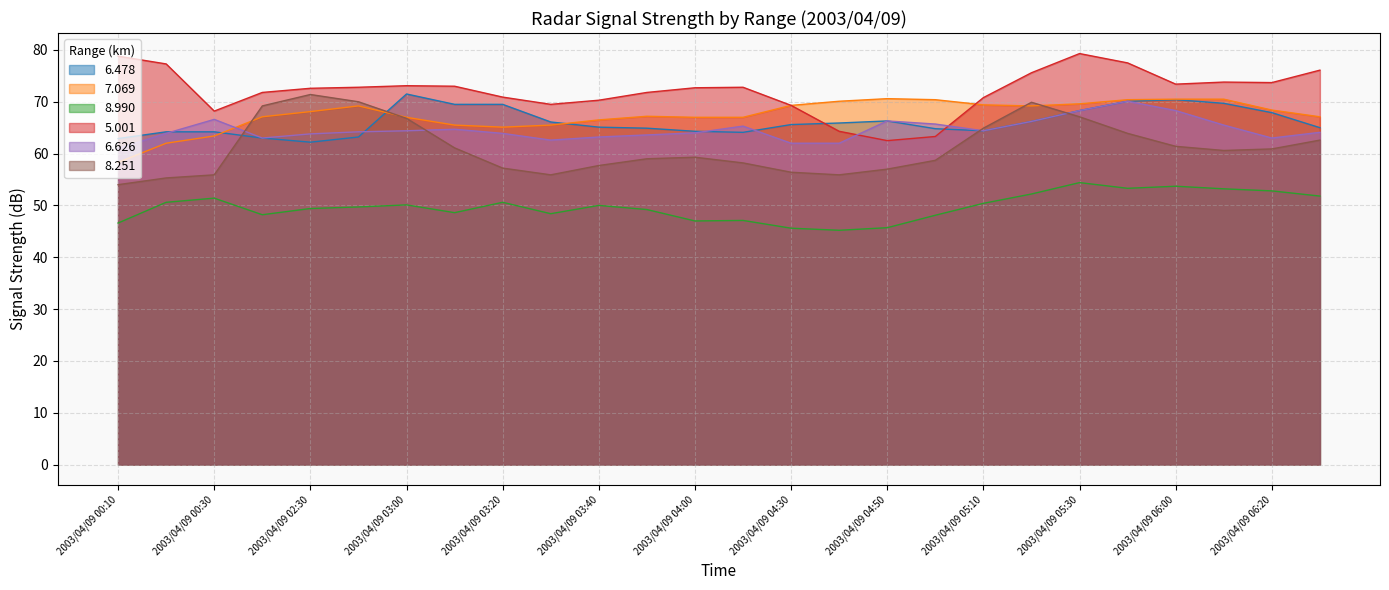

Which category has the lowest value across all series?

2003/04/09 04:40